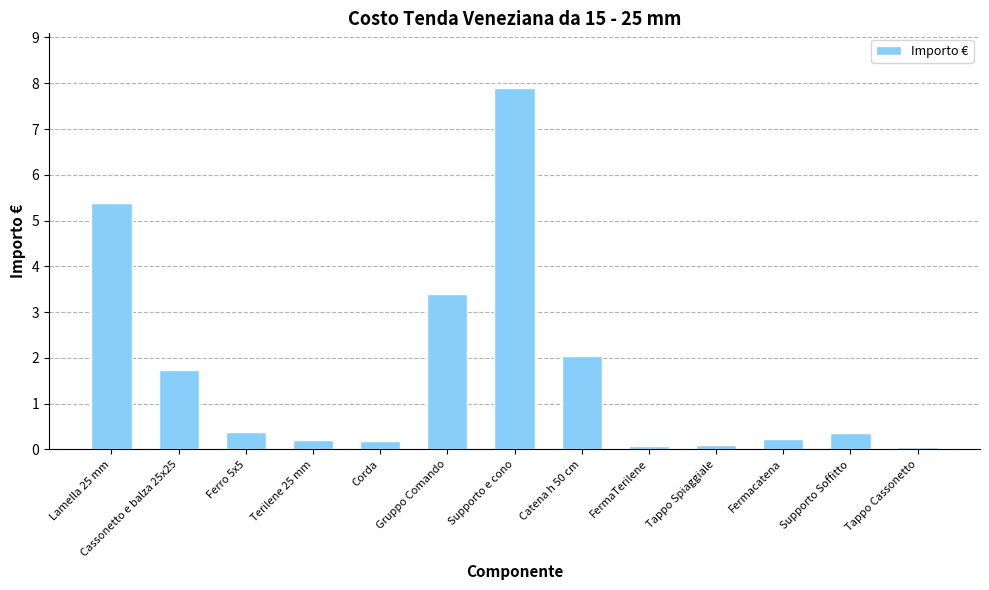

Reading right to left, transcribe all the data shown in this chart.

Tappo Cassonetto=0.1	Supporto Soffitto=0.4	Fermacatena=0.2	Tappo Spiaggiale=0.1	FermaTerilene=0.1	Catena h 50 cm=2.0	Supporto e cono=7.9	Gruppo Comando=3.4	Corda=0.2	Terilene 25 mm=0.2	Ferro 5x5=0.4	Cassonetto e balza 25x25=1.7	Lamella 25 mm=5.4